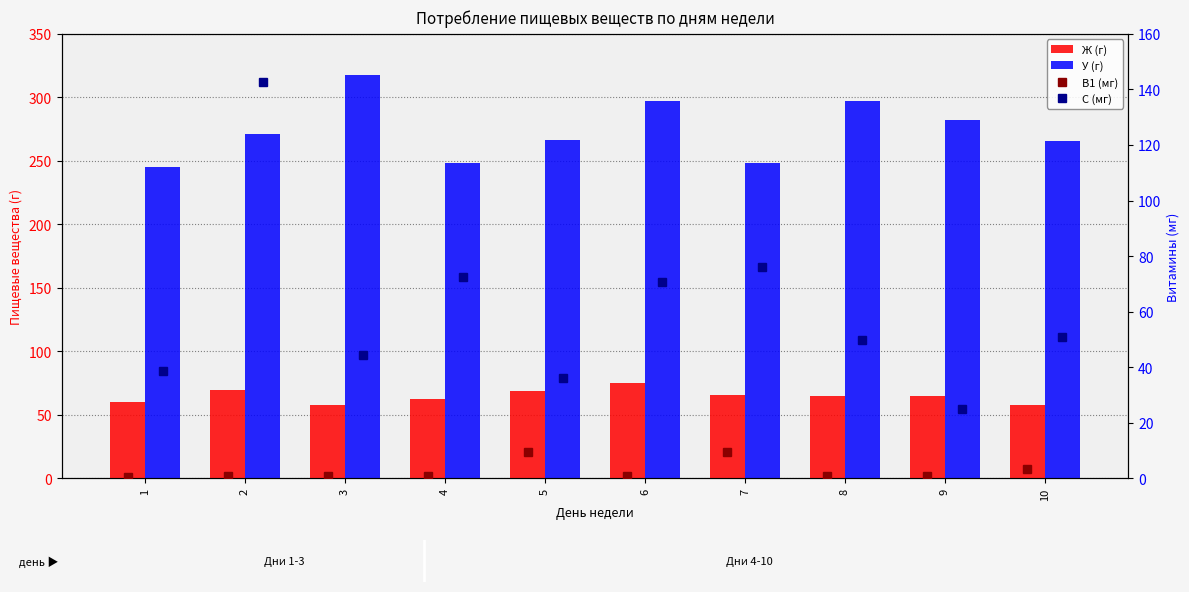

What are all the series names shown in the legend?

Ж (г), У (г), В1 (мг), С (мг)